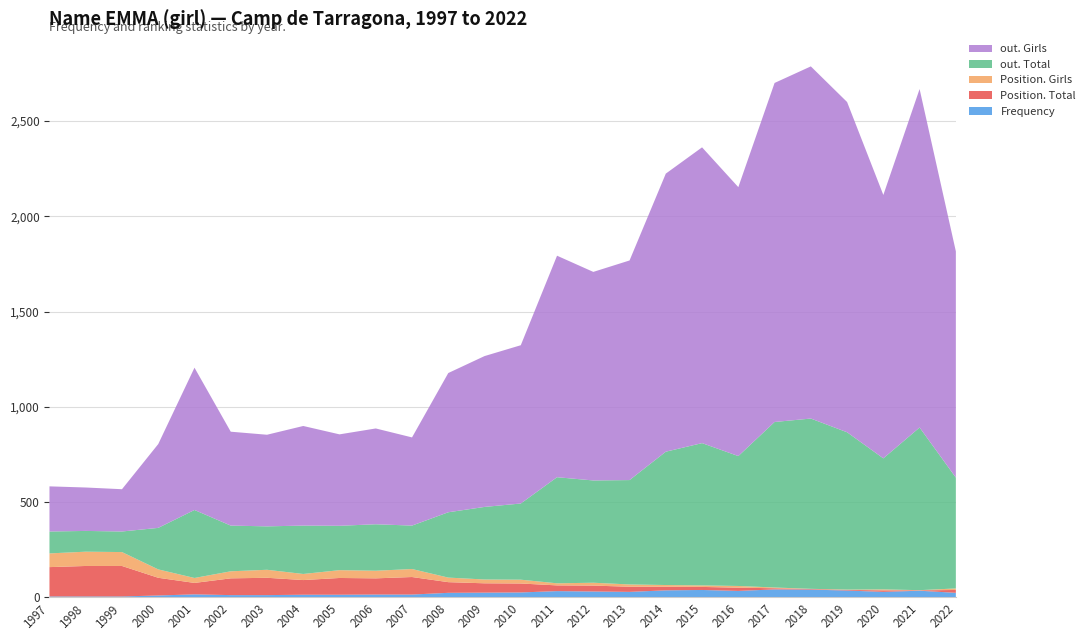

Reading left to right, extract all data points from this chart.

Frequency: 1997=4	1998=4	1999=4	2000=9	2001=15	2002=11	2003=11	2004=13	2005=13	2006=14	2007=14	2008=23	2009=24	2010=25	2011=32	2012=30	2013=28	2014=36	2015=38	2016=33	2017=41	2018=40	2019=35	2020=28	2021=34	2022=23
Position. Total: 1997=154	1998=160	1999=160	2000=93	2001=60	2002=88	2003=91	2004=77	2005=88	2006=85	2007=92	2008=56	2009=49	2010=47	2011=30	2012=31	2013=27	2014=19	2015=16	2016=17	2017=6	2018=3	2019=3	2020=8	2021=2	2022=15
Position. Girls: 1997=72	1998=75	1999=73	2000=44	2001=26	2002=37	2003=42	2004=32	2005=41	2006=40	2007=42	2008=24	2009=20	2010=20	2011=11	2012=15	2013=12	2014=9	2015=8	2016=9	2017=4	2018=1	2019=2	2020=5	2021=1	2022=8
out. Total: 1997=115	1998=109	1999=108	2000=218	2001=357	2002=240	2003=228	2004=254	2005=233	2006=244	2007=228	2008=343	2009=381	2010=400	2011=557	2012=537	2013=548	2014=700	2015=747	2016=682	2017=869	2018=894	2019=826	2020=688	2021=854	2022=582
out. Girls: 1997=237	1998=228	1999=222	2000=440	2001=747	2002=493	2003=481	2004=523	2005=480	2006=503	2007=463	2008=731	2009=792	2010=831	2011=1163	2012=1095	2013=1153	2014=1460	2015=1553	2016=1412	2017=1780	2018=1849	2019=1734	2020=1383	2021=1777	2022=1188